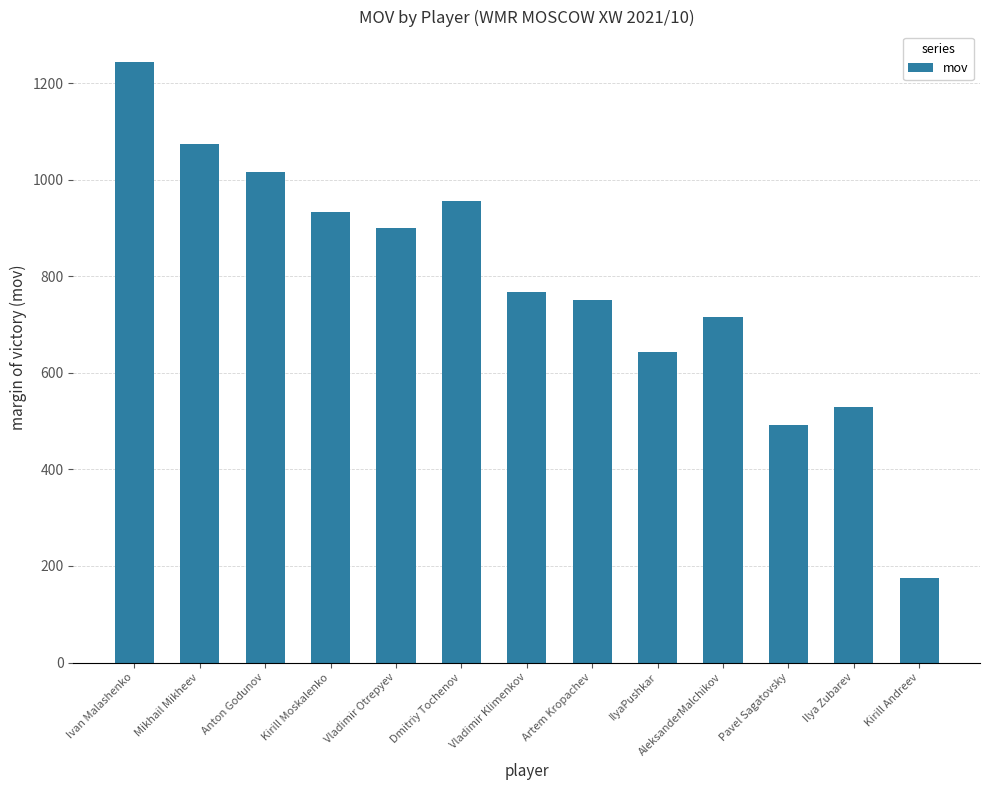

The value at Anton Godunov is 1750. True or false?

False